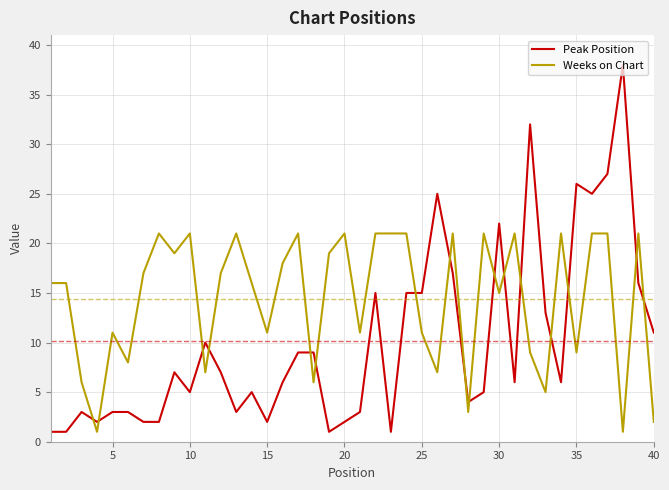

What is the sum of all Weeks on Chart values?

576